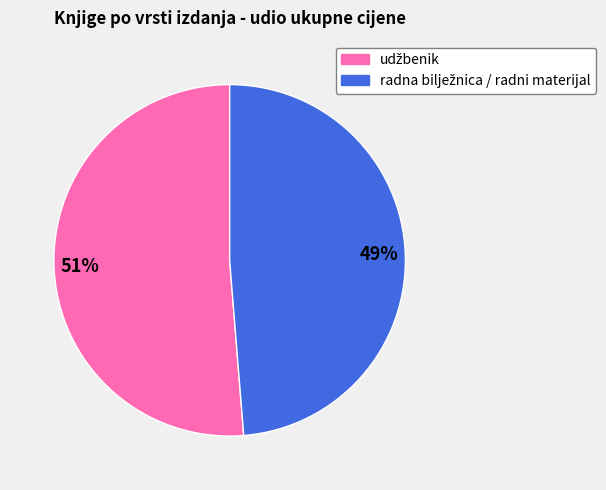

To the nearest percent, what is the average slice percentage?

50%